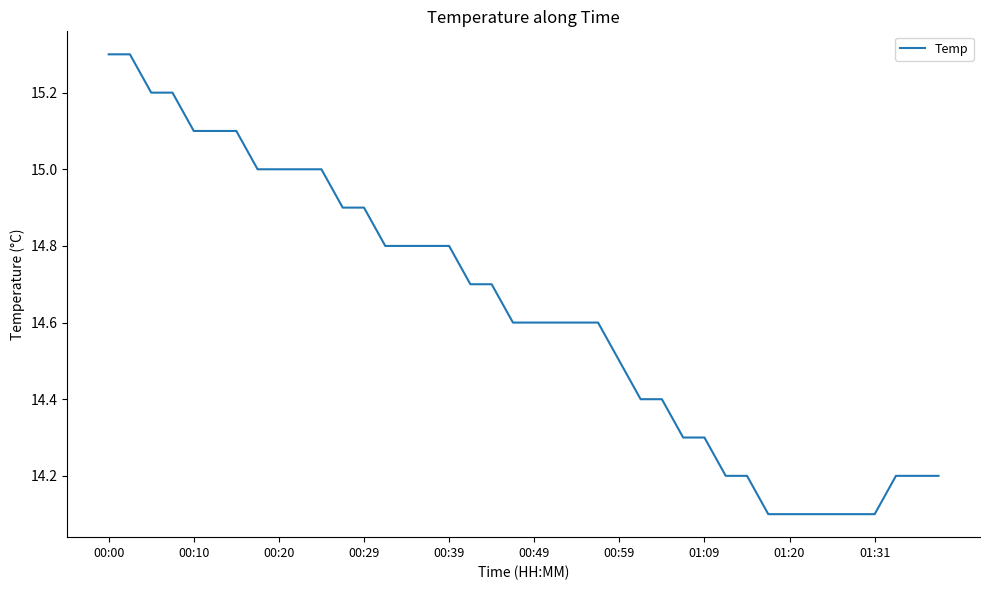

What is the minimum value shown in the chart?

14.1